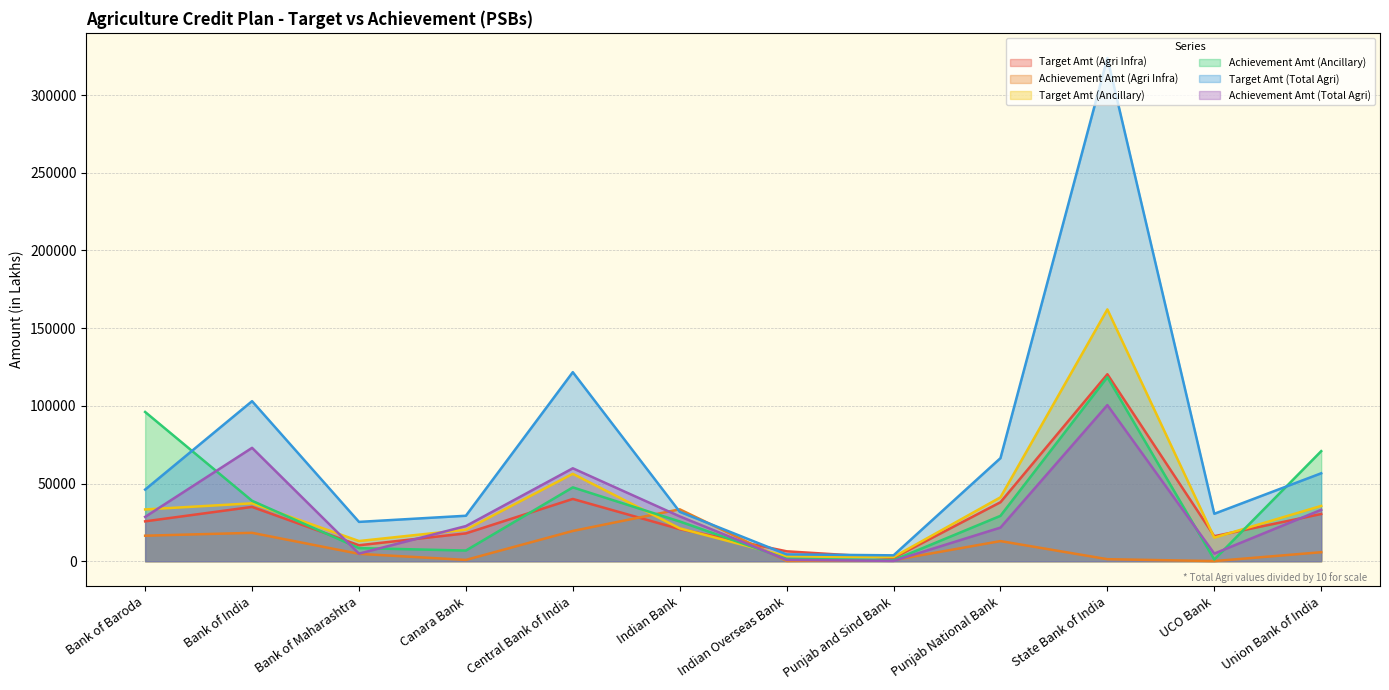

Which category has the highest value across all series?

State Bank of India